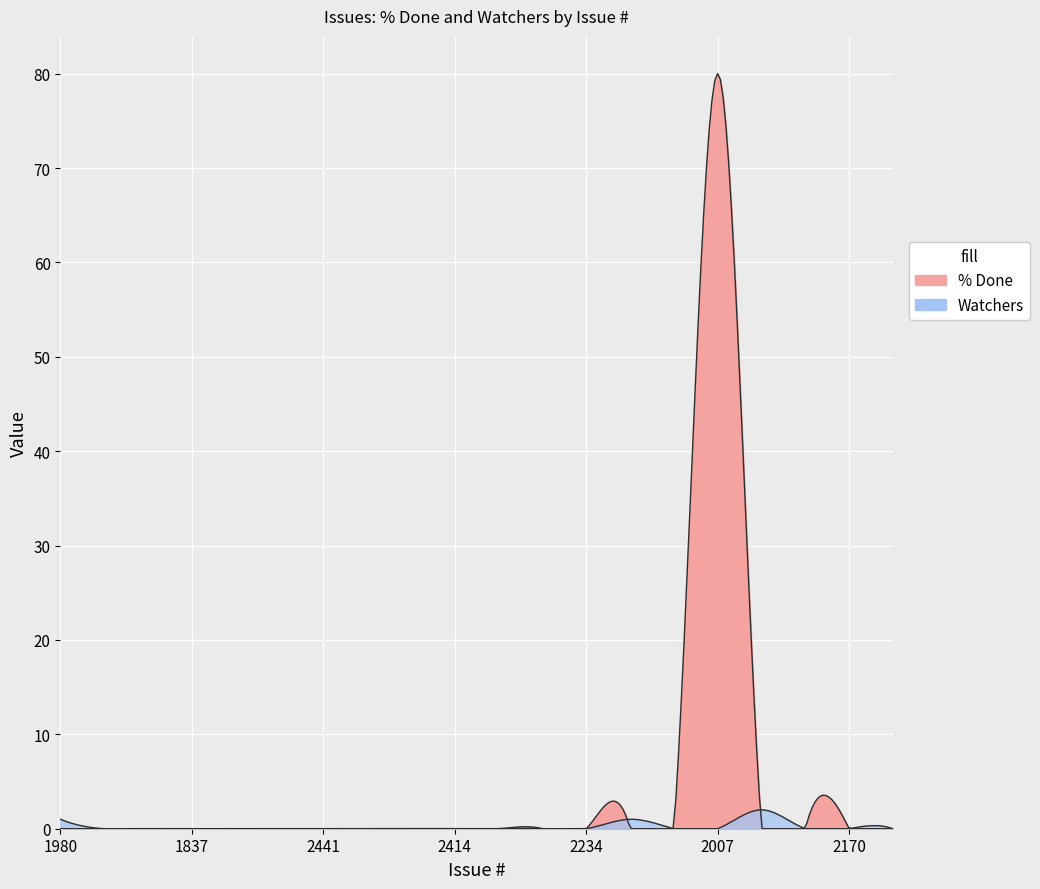

Does the chart display data point markers on the line(s)?

No